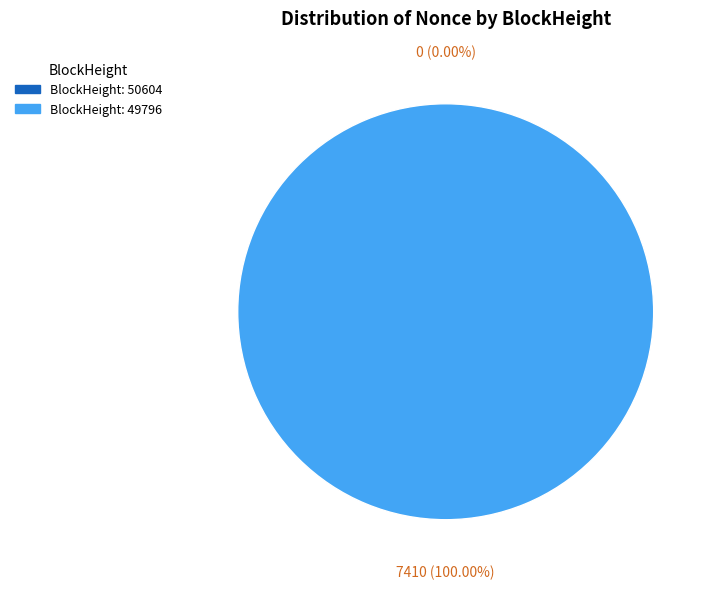

Which slice is the largest?

49796